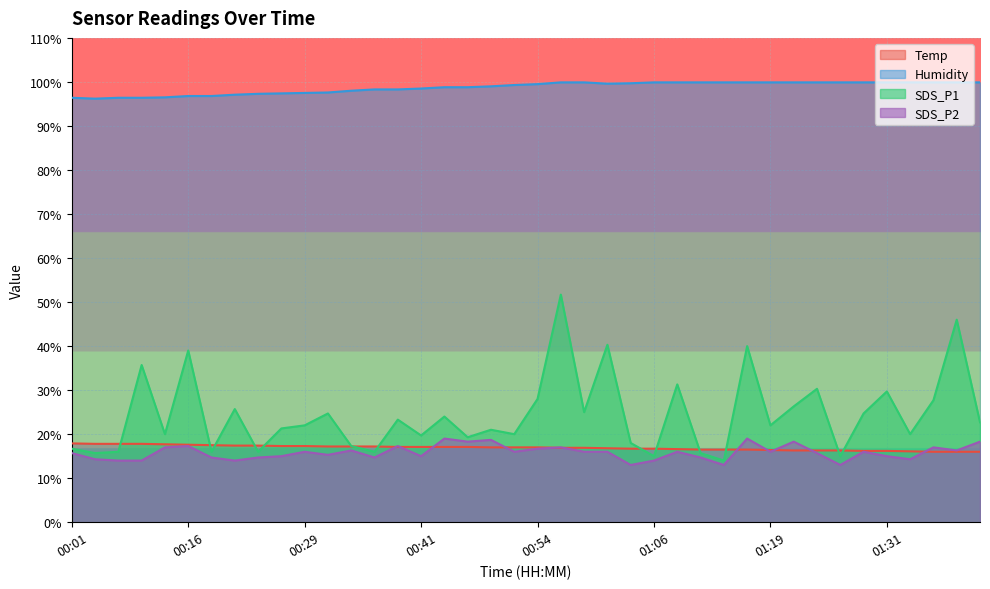

How many data points in Temp are above 17?

18